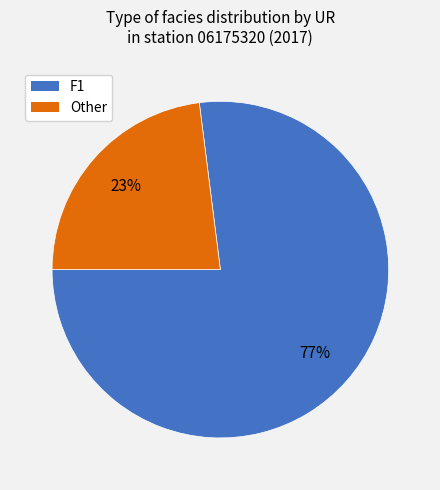

Combined, do Other and F1 account for over 50%?

Yes